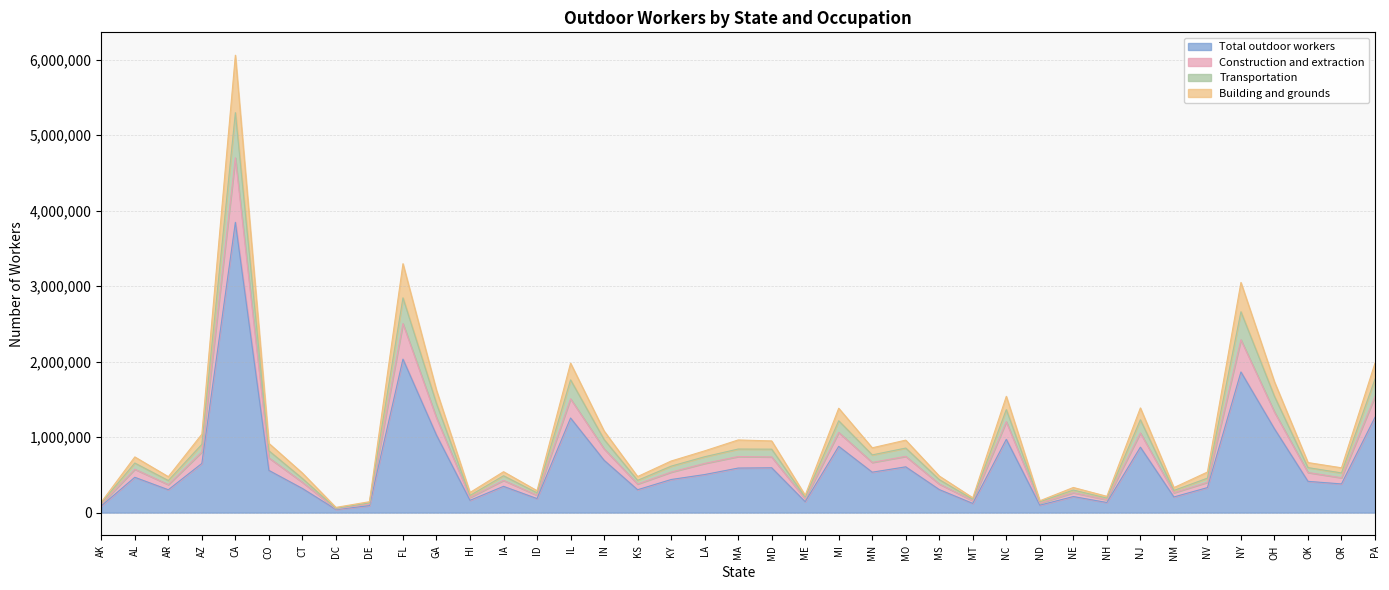

What is the maximum value for Total outdoor workers?

3844383